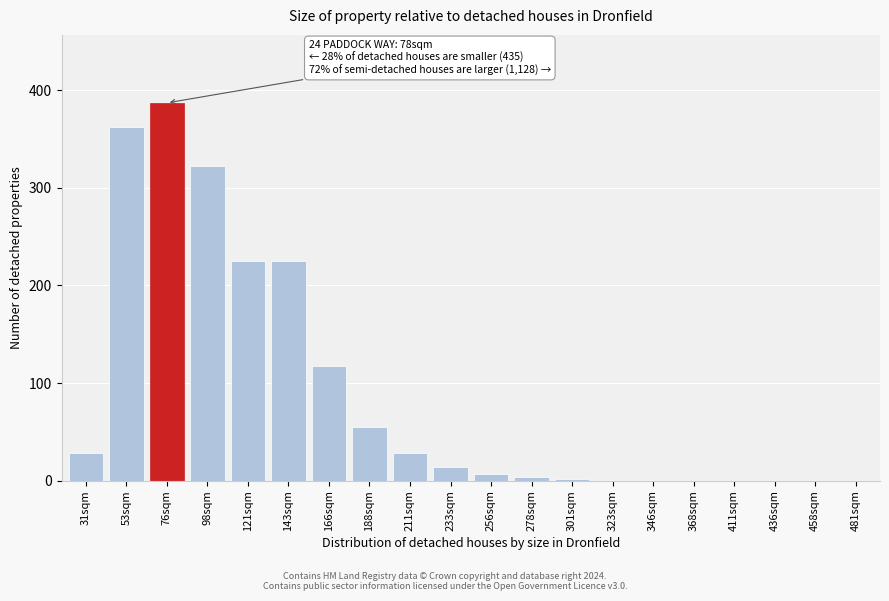

At which category does the chart reach its peak across all series?

76sqm